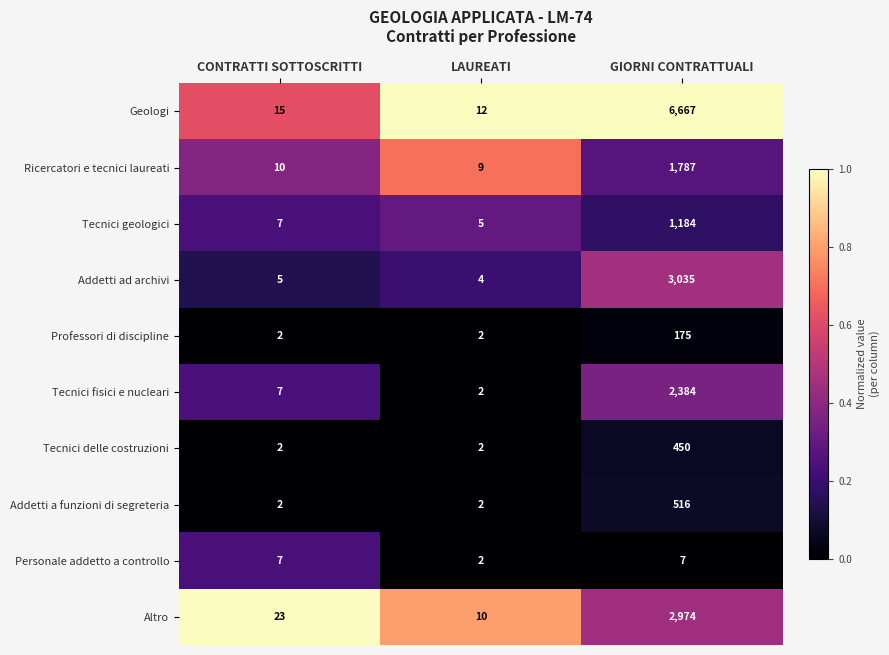

Rank the series by their maximum value, from lowest to highest.

Personale addetto a controllo, Professori di discipline, Tecnici delle costruzioni, Addetti a funzioni di segreteria, Tecnici geologici, Ricercatori e tecnici laureati, Tecnici fisici e nucleari, Altro, Addetti ad archivi, Geologi